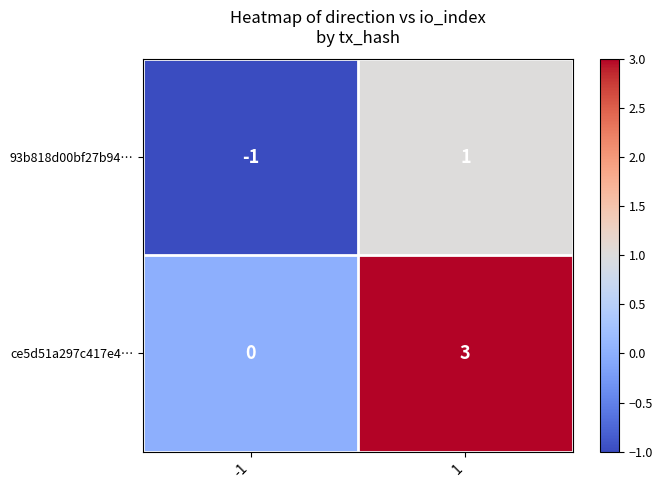

List the series in order of their overall mean, highest first.

ce5d51a297c417e4…, 93b818d00bf27b94…